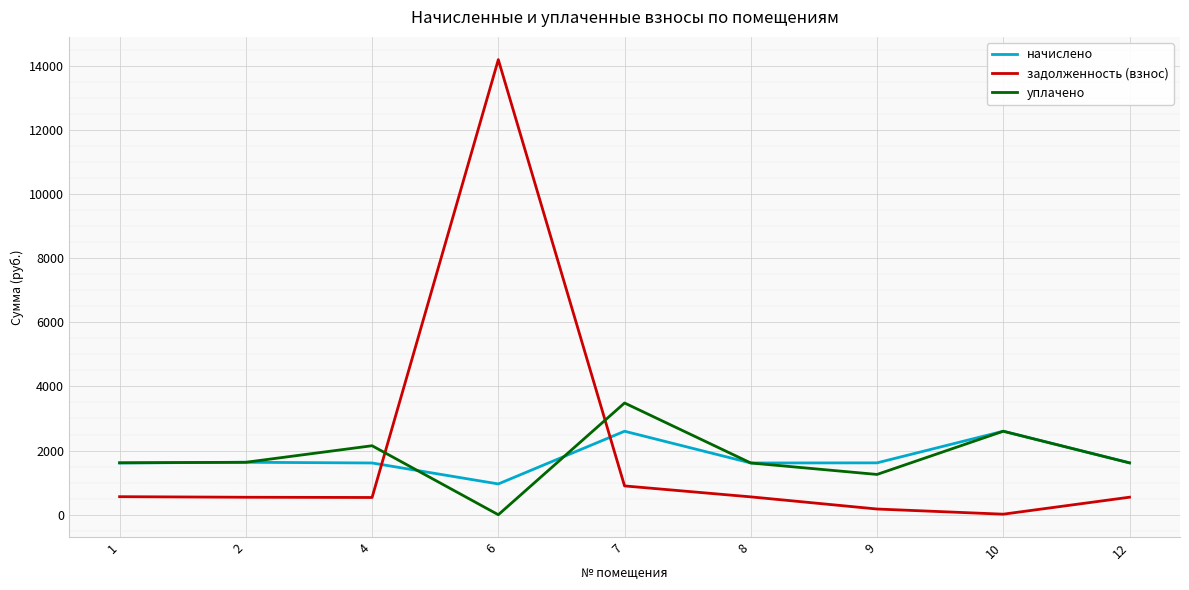

At how many categories does at least one series exceed 2017?

4